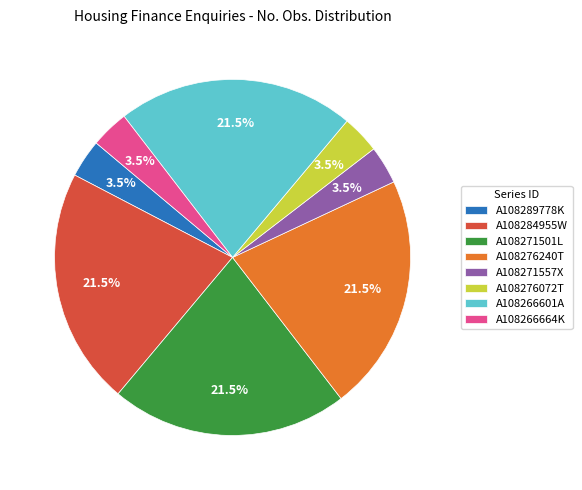

Does A108276240T account for over 50% of the chart?

No